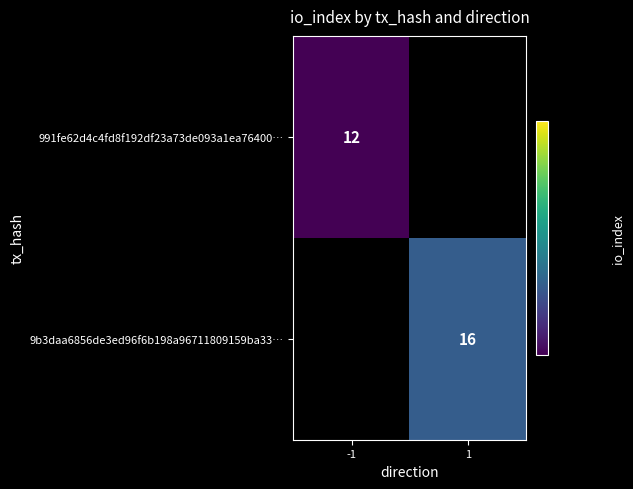

Is the value of 9b3daa6856de3ed96f6b198a96711809159ba33… at 1 greater than the value of 991fe62d4c4fd8f192df23a73de093a1ea76400… at -1?

Yes